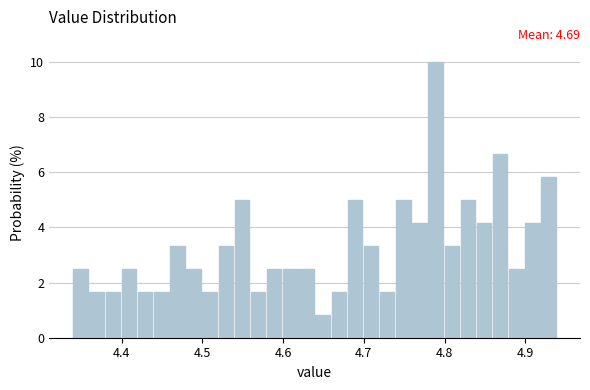

Around what value on the x-axis is the tallest bar? Give the approximate position of its centre, as read against the axis.

4.79